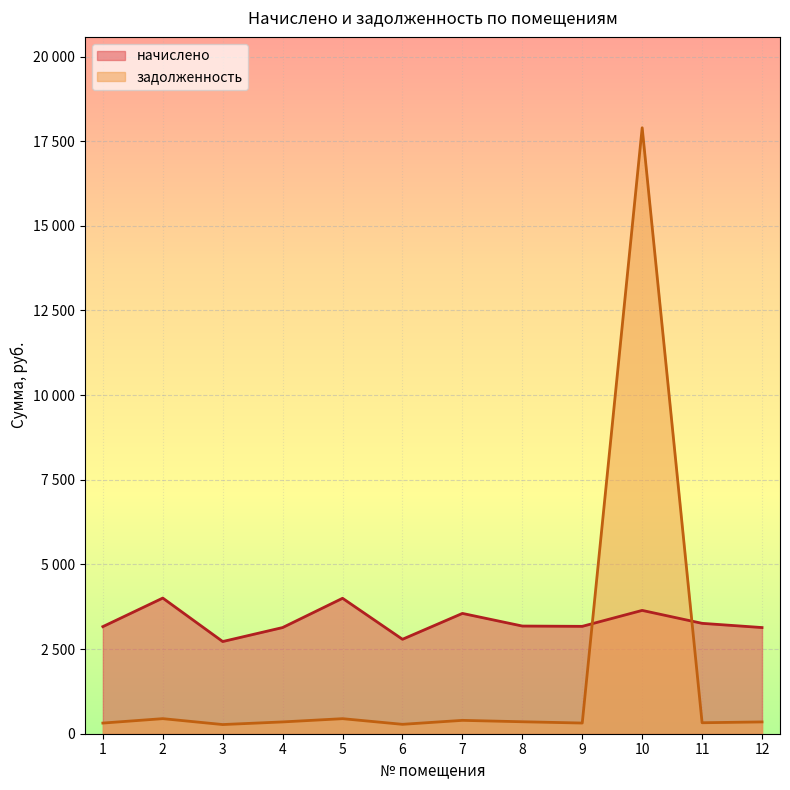

How many intersections are there between задолженность and начислено?

2